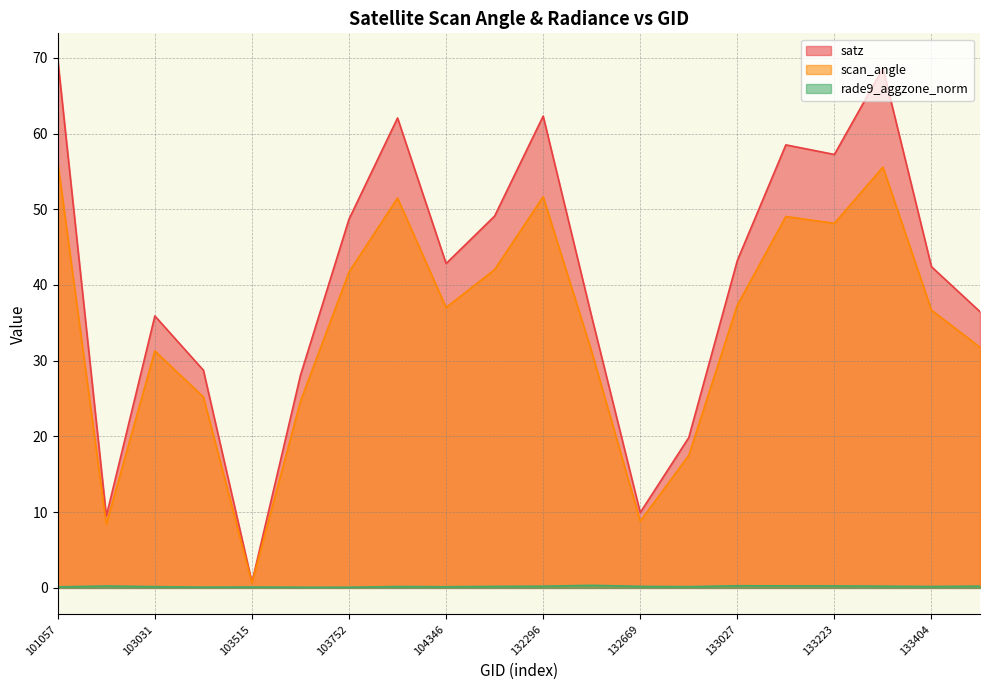

True or false: scan_angle and satz intersect in this chart.

False